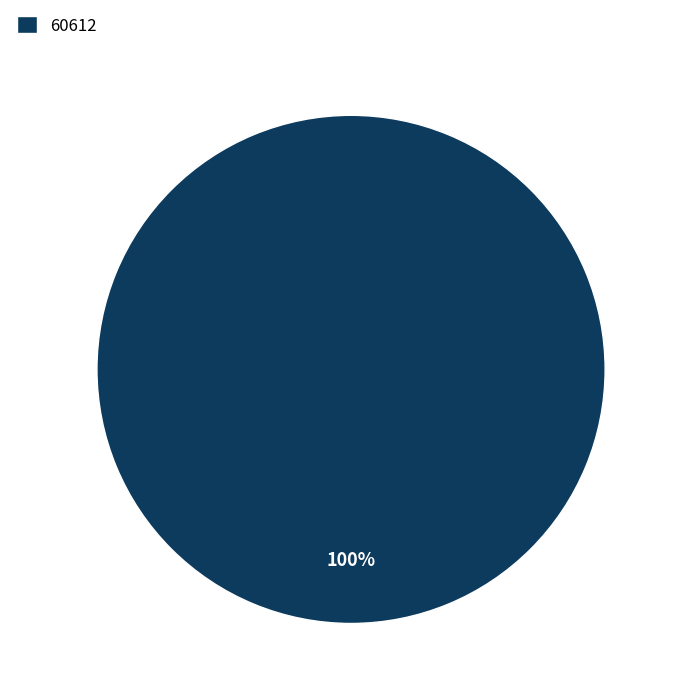

Rank the categories by value from lowest to highest.

60612